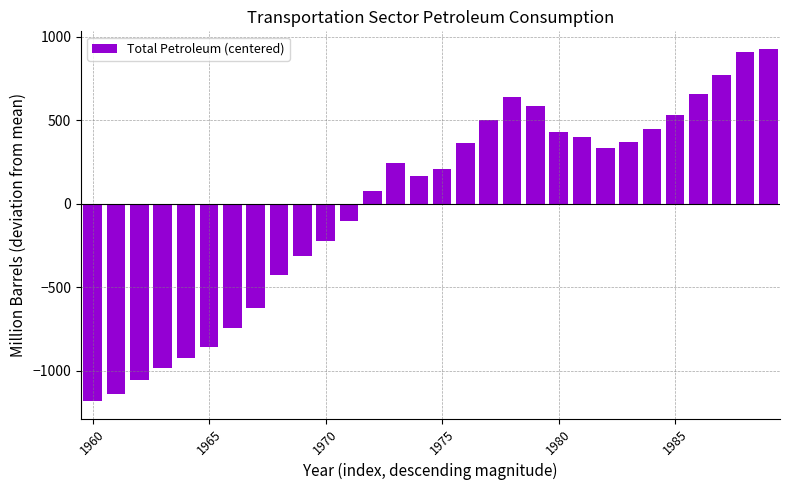

What is the maximum value shown in the chart?

928.3